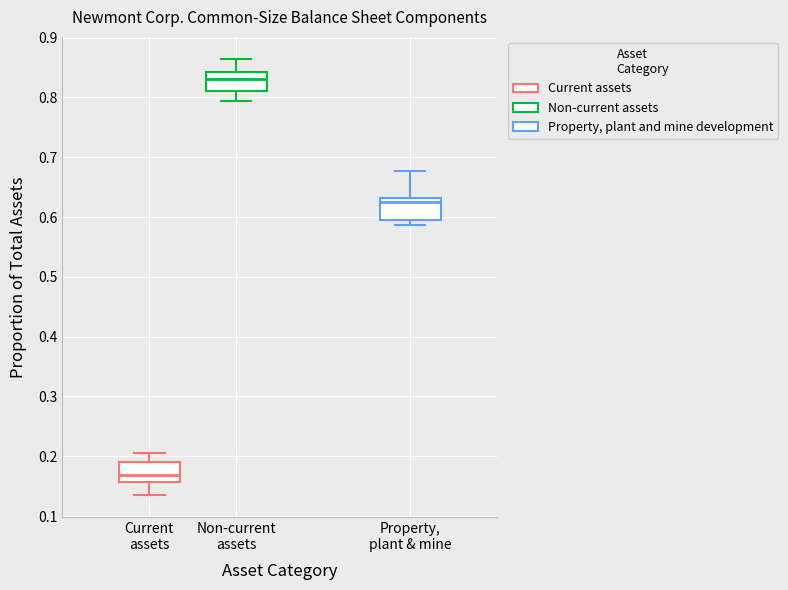

Reading left to right, read every box against the y-axis: the position of its median line, the range the box covers, and the ends of its whiskers. The values are not printed on the chart, so give them approximately, as read against the axis.

Current assets: median 0.17, box 0.16 to 0.19, whiskers 0.14 to 0.21
Non-current assets: median 0.83, box 0.81 to 0.84, whiskers 0.79 to 0.86
Property, plant & mine: median 0.63 (just below the box's upper edge), box 0.59 to 0.63, whiskers 0.59 (just below the box's lower edge) to 0.68